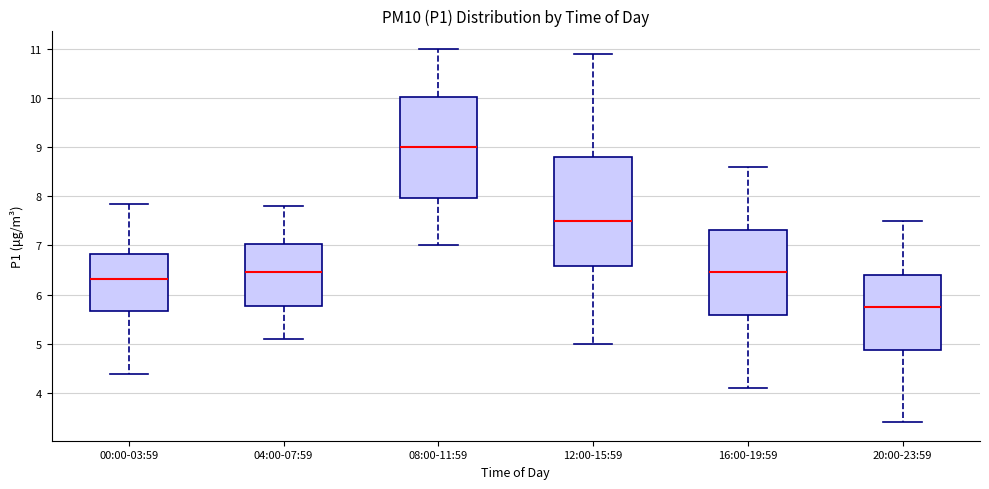

Which box is the tallest, from its lower edge to its upper edge?

12:00-15:59